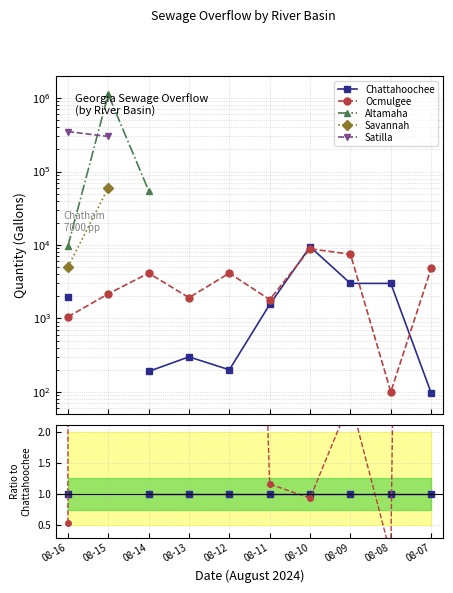

How many categories are shown in the chart?

10